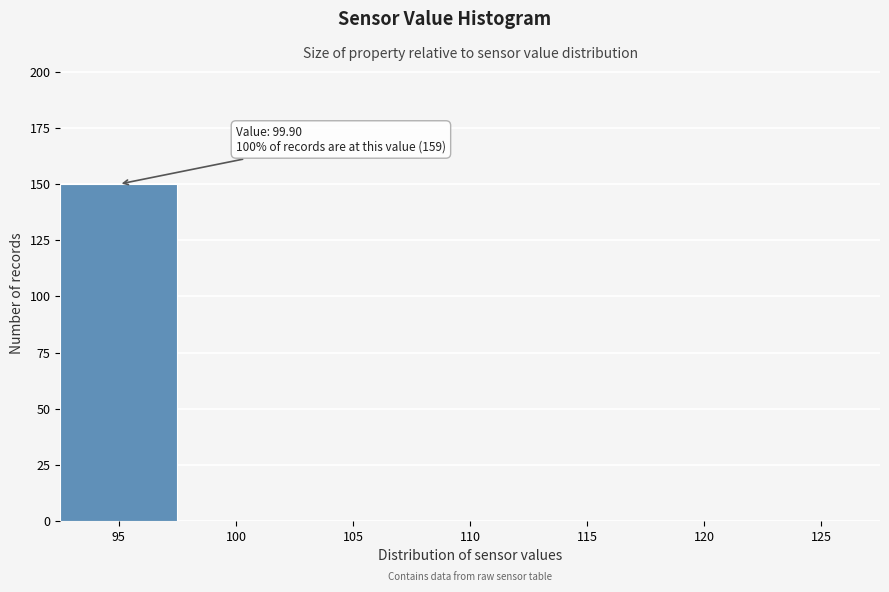

Reading left to right, list all the values displayed in this chart.

95=150	100=0	105=0	110=0	115=0	120=0	125=0